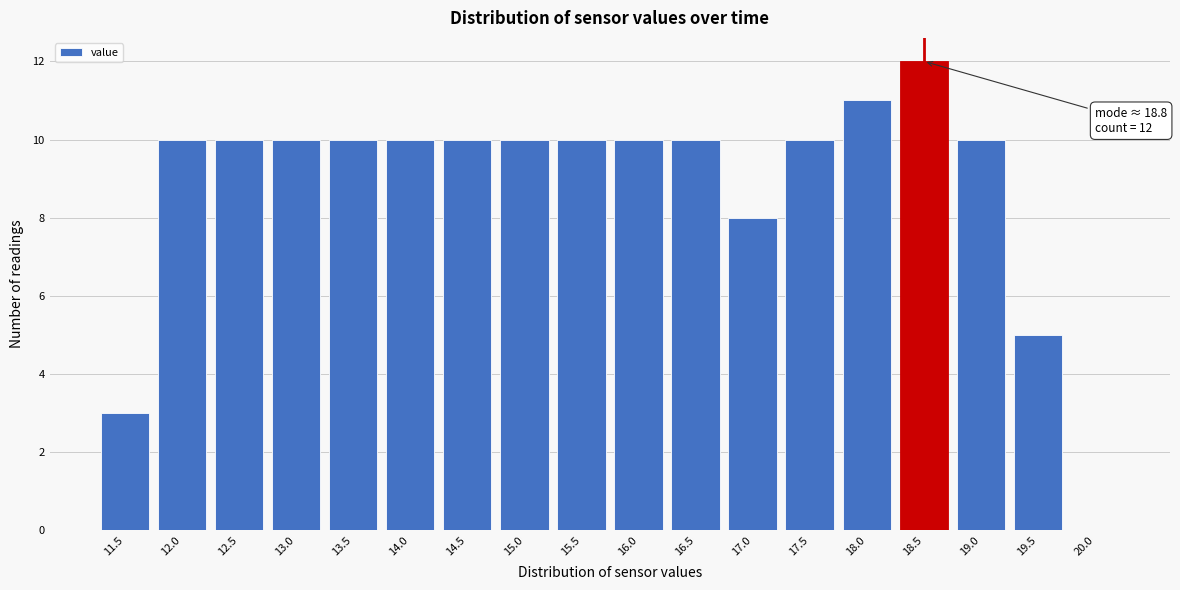

Reading left to right, list all the values displayed in this chart.

11.5=3	12.0=10	12.5=10	13.0=10	13.5=10	14.0=10	14.5=10	15.0=10	15.5=10	16.0=10	16.5=10	17.0=8	17.5=10	18.0=11	18.5=12	19.0=10	19.5=5	20.0=0